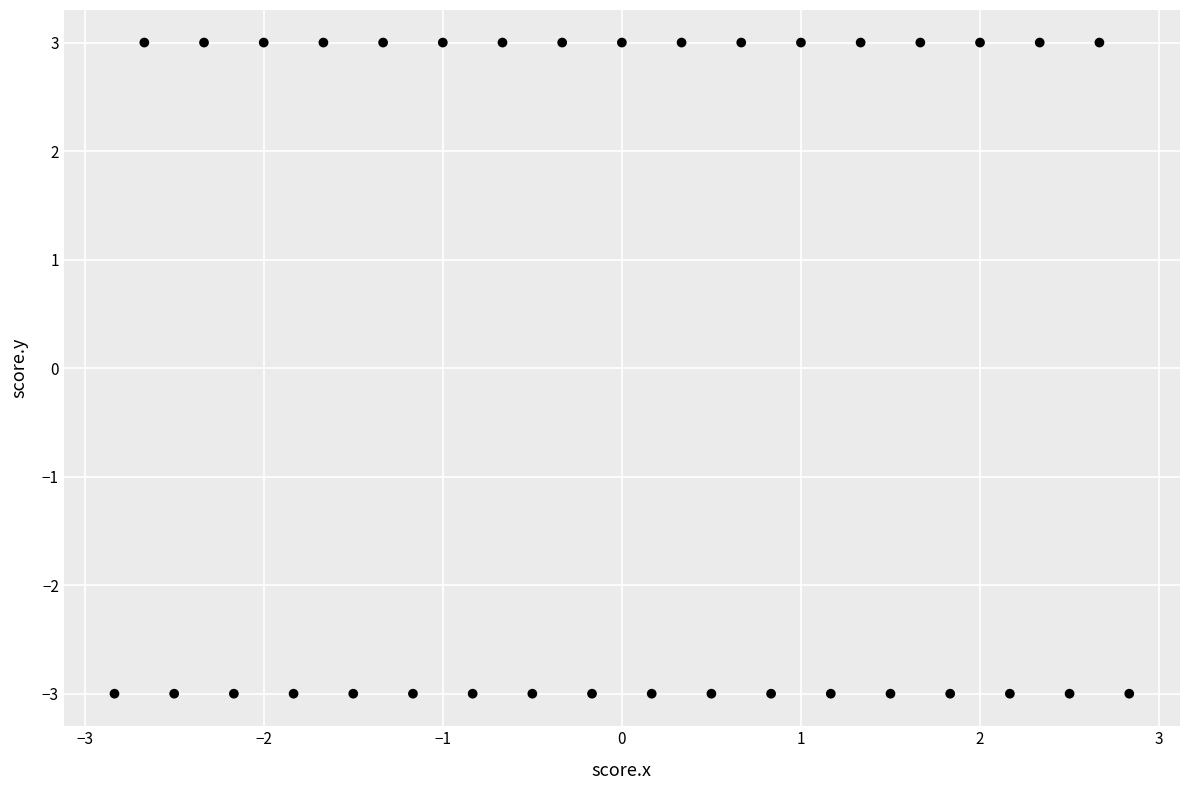

What is the range of Y values (max minus min)?

6